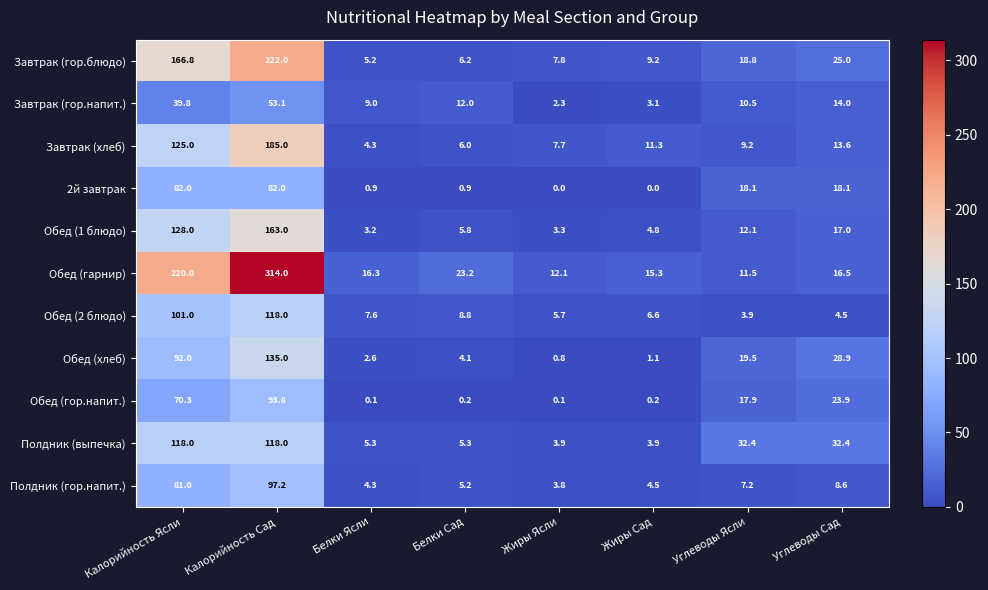

Between Жиры Ясли and Углеводы Сад, which series saw the biggest shift?

Полдник (выпечка)